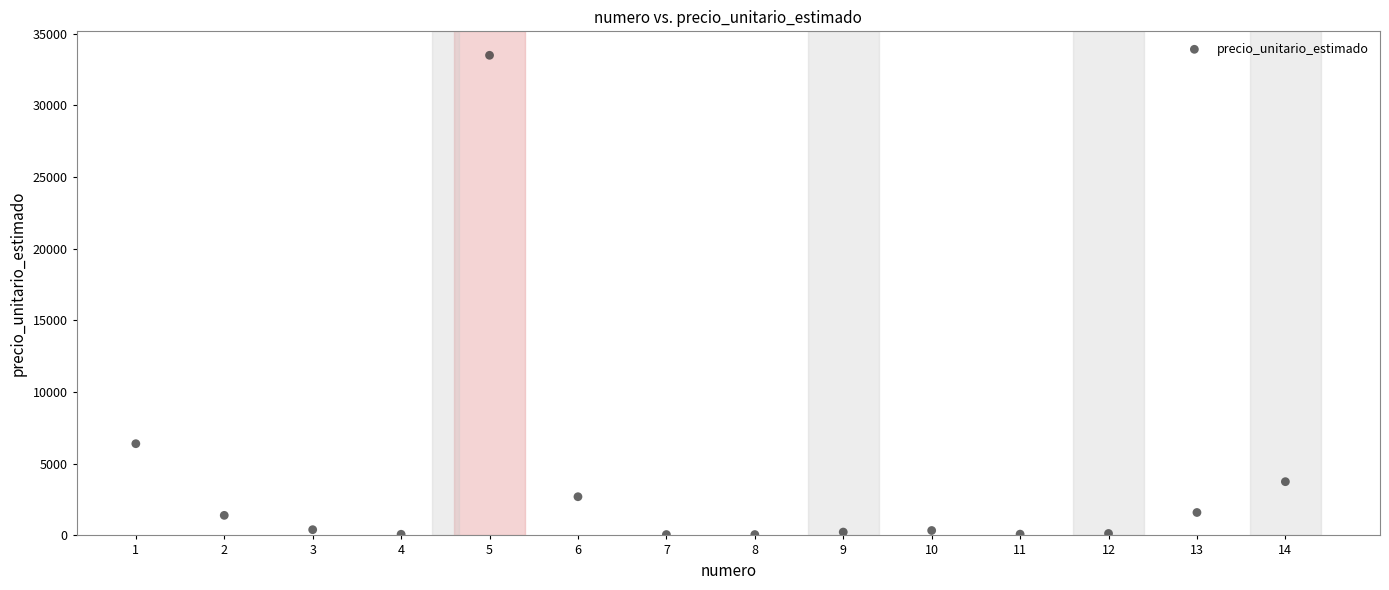

What Y value in the scatter plot is closest to 16780?

6400